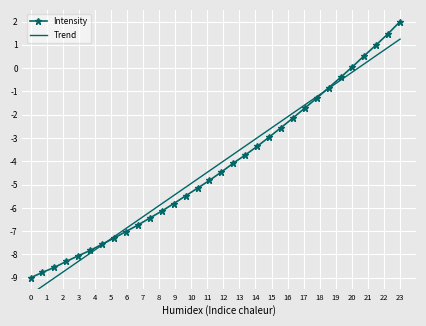

What is the value of the Intensity point at the 9th from the left?

-7.0